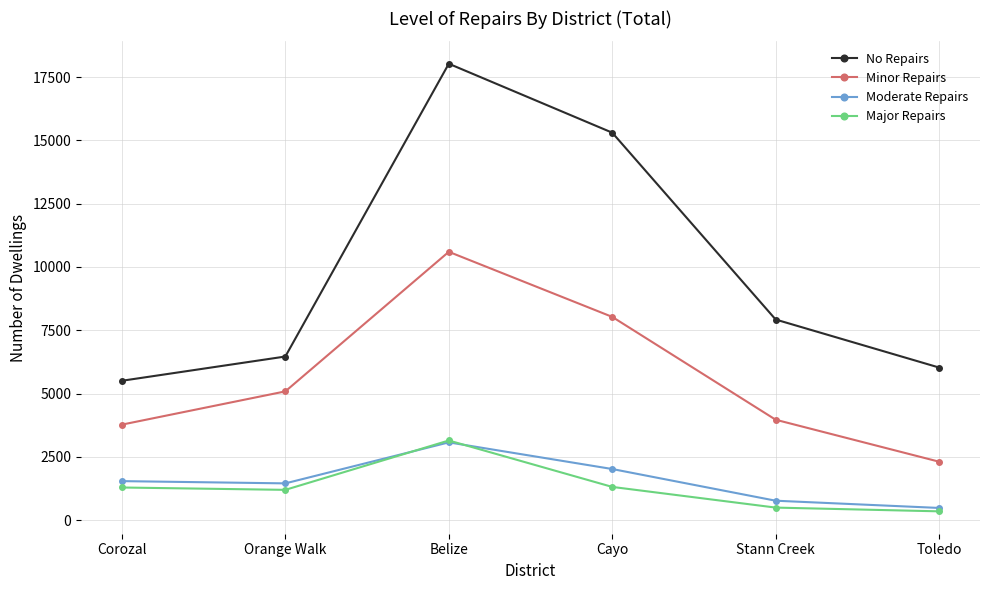

What is the minimum value for No Repairs?

5505